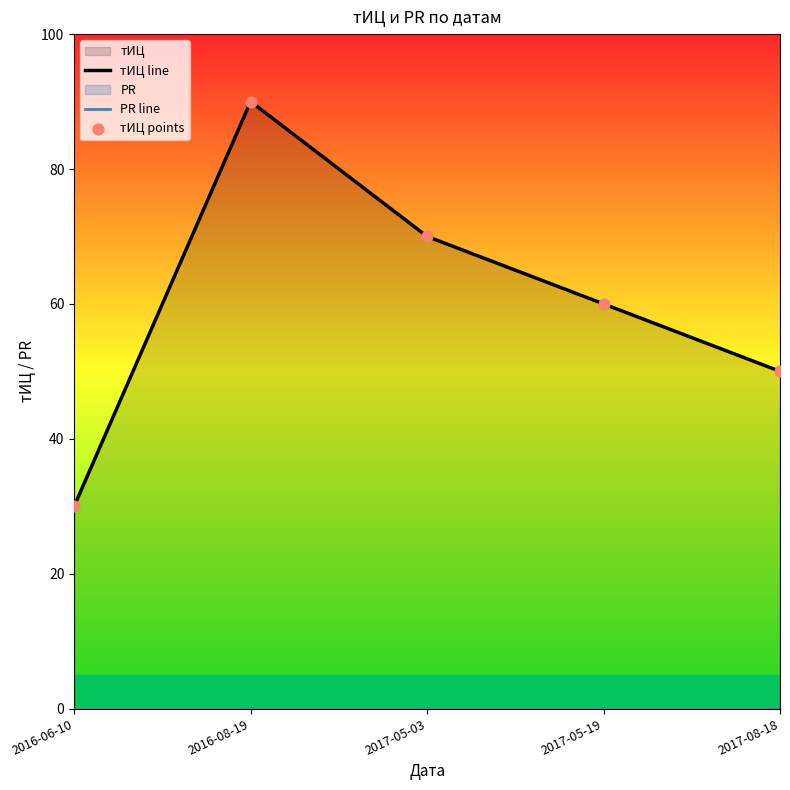

Which series contains the lowest Y value?

PR line